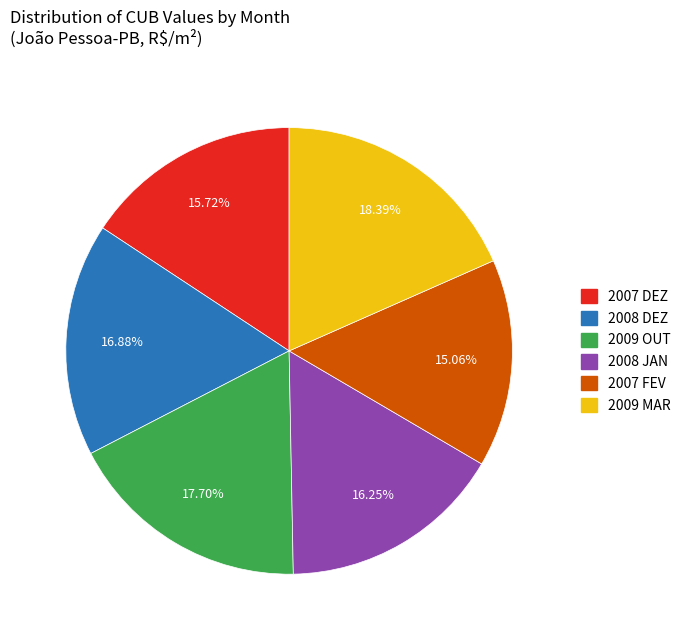

To the nearest percent, what is the difference between the largest and smallest slice percentages?

3%